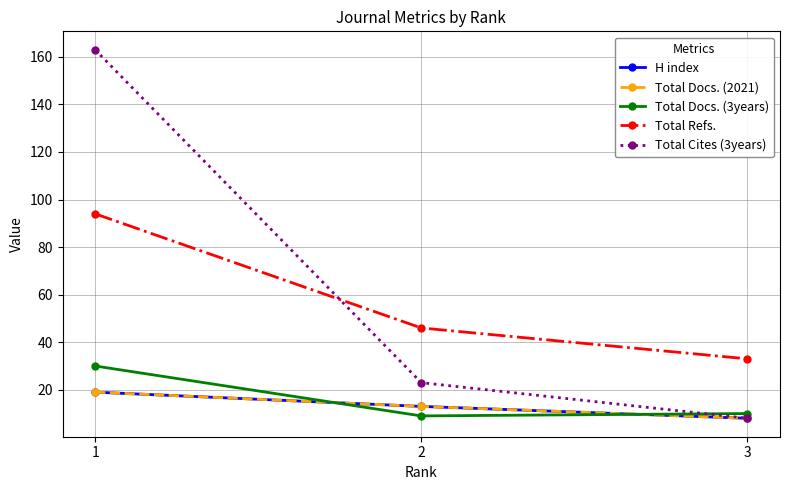

Is this an area chart (filled region under the line)?

No